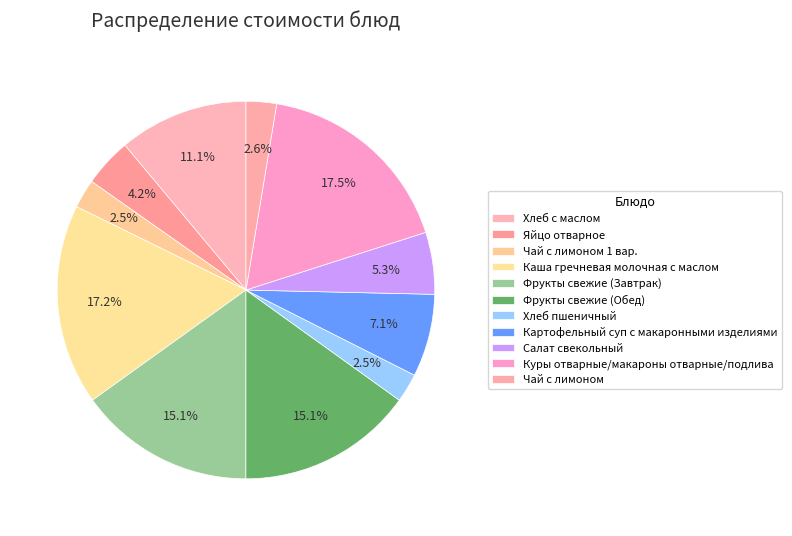

Count the number of slices in the pie.

11